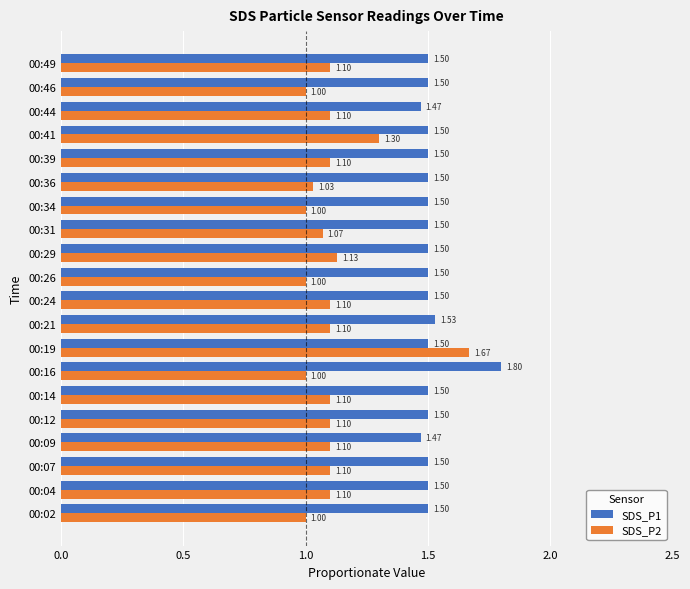

Between 00:19 and 00:34, which series saw the biggest shift?

SDS_P2